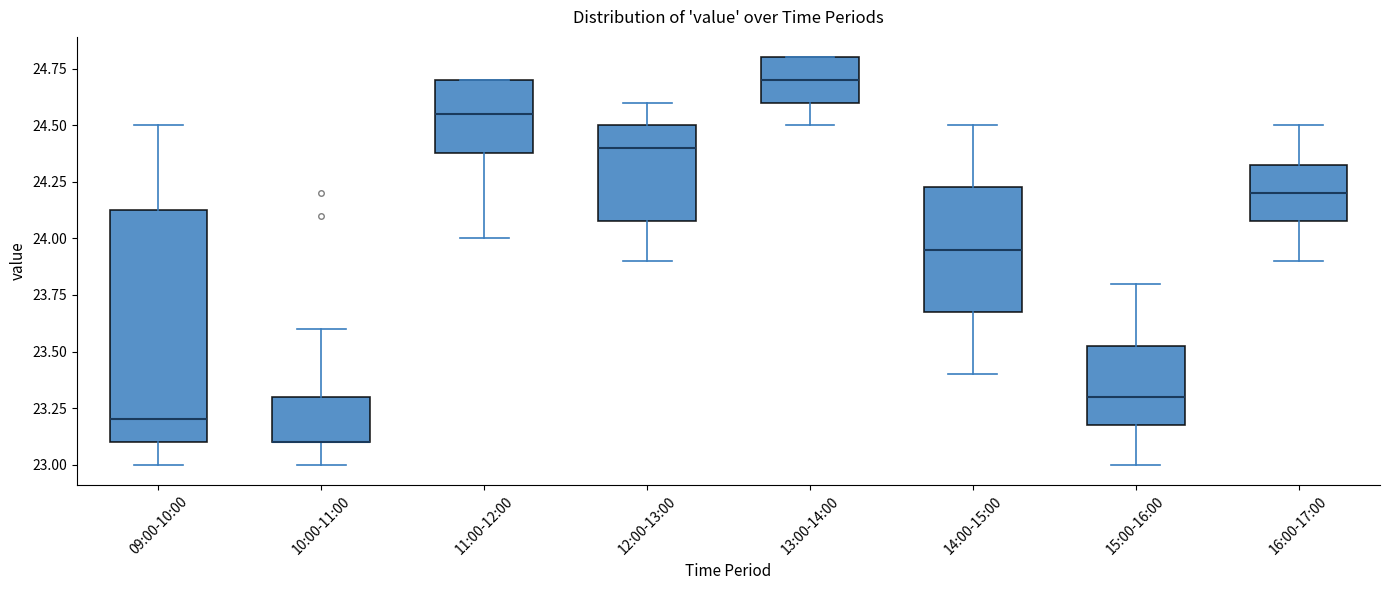

Reading left to right, read every box against the y-axis: the position of its median line, the range the box covers, and the ends of its whiskers. The values are not printed on the chart, so give them approximately, as read against the axis.

09:00-10:00: median 23.20, box 23.10 to 24.15, whiskers 23.00 to 24.50
10:00-11:00: median 23.10 (drawn on the box's lower edge), box 23.10 to 23.30, whiskers 23.00 to 23.60
11:00-12:00: median 24.55, box 24.40 to 24.70, whiskers 24.00 to 24.70
12:00-13:00: median 24.40, box 24.10 to 24.50, whiskers 23.90 to 24.60
13:00-14:00: median 24.70, box 24.60 to 24.80, whiskers 24.50 to 24.80
14:00-15:00: median 23.95, box 23.70 to 24.25, whiskers 23.40 to 24.50
15:00-16:00: median 23.30, box 23.20 to 23.55, whiskers 23.00 to 23.80
16:00-17:00: median 24.20, box 24.10 to 24.35, whiskers 23.90 to 24.50